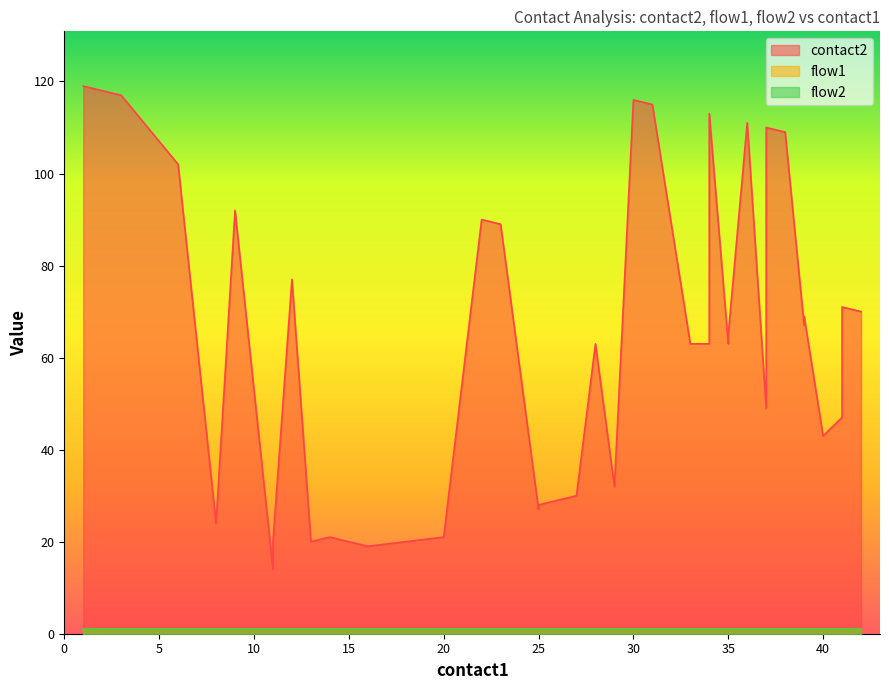

What is the smallest value displayed?

1